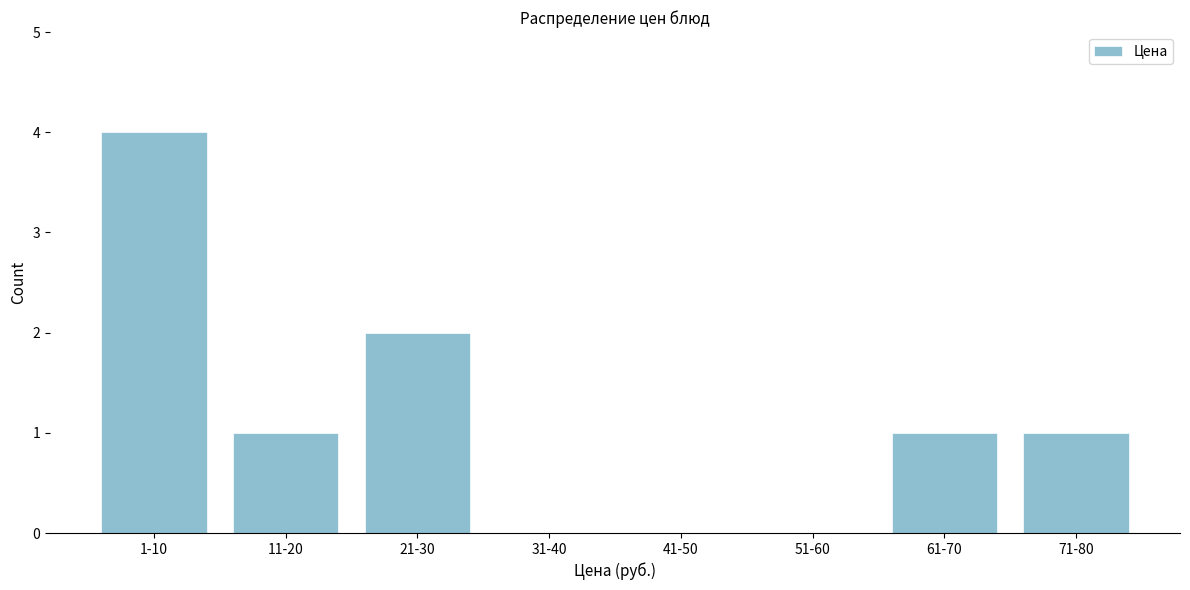

Reading left to right, transcribe all the data shown in this chart.

1-10=4	11-20=1	21-30=2	31-40=0	41-50=0	51-60=0	61-70=1	71-80=1